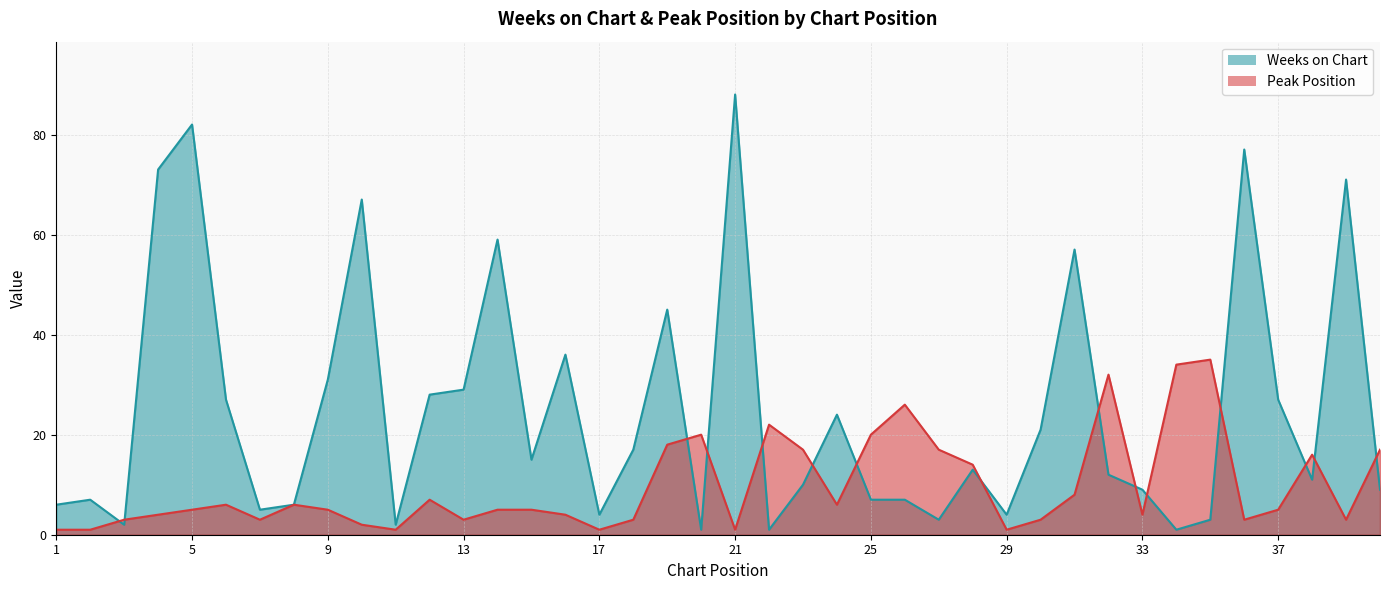

Which series has the largest range (max minus min)?

Weeks on Chart